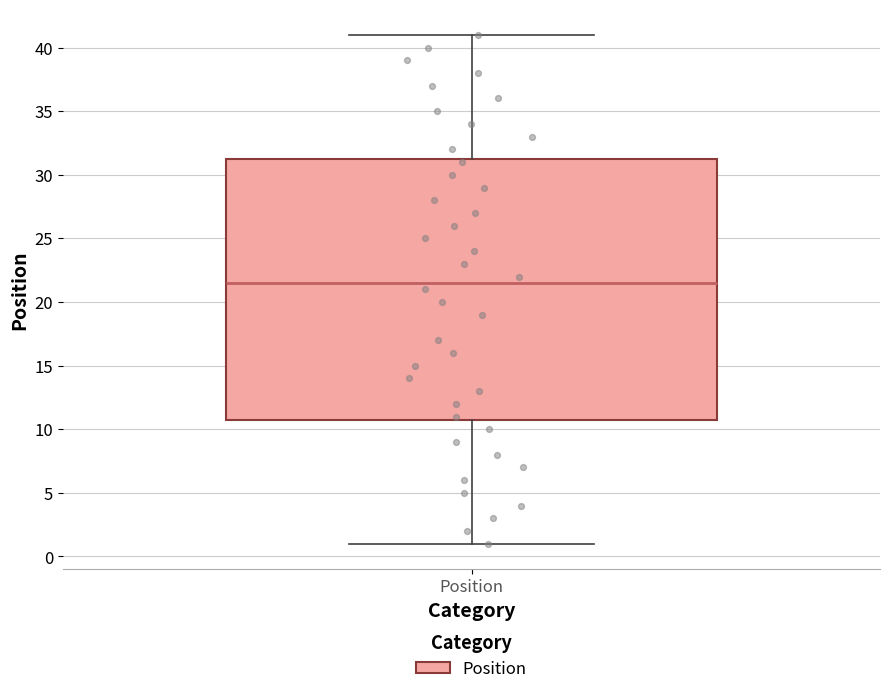

Read this box plot against the y-axis: the position of the median line, the range covered by the box, and the ends of both whiskers. The values are not printed on the chart, so give them approximately, as read against the axis.

median 21.5, box 11.0 to 31.5, whiskers 1.0 to 41.0